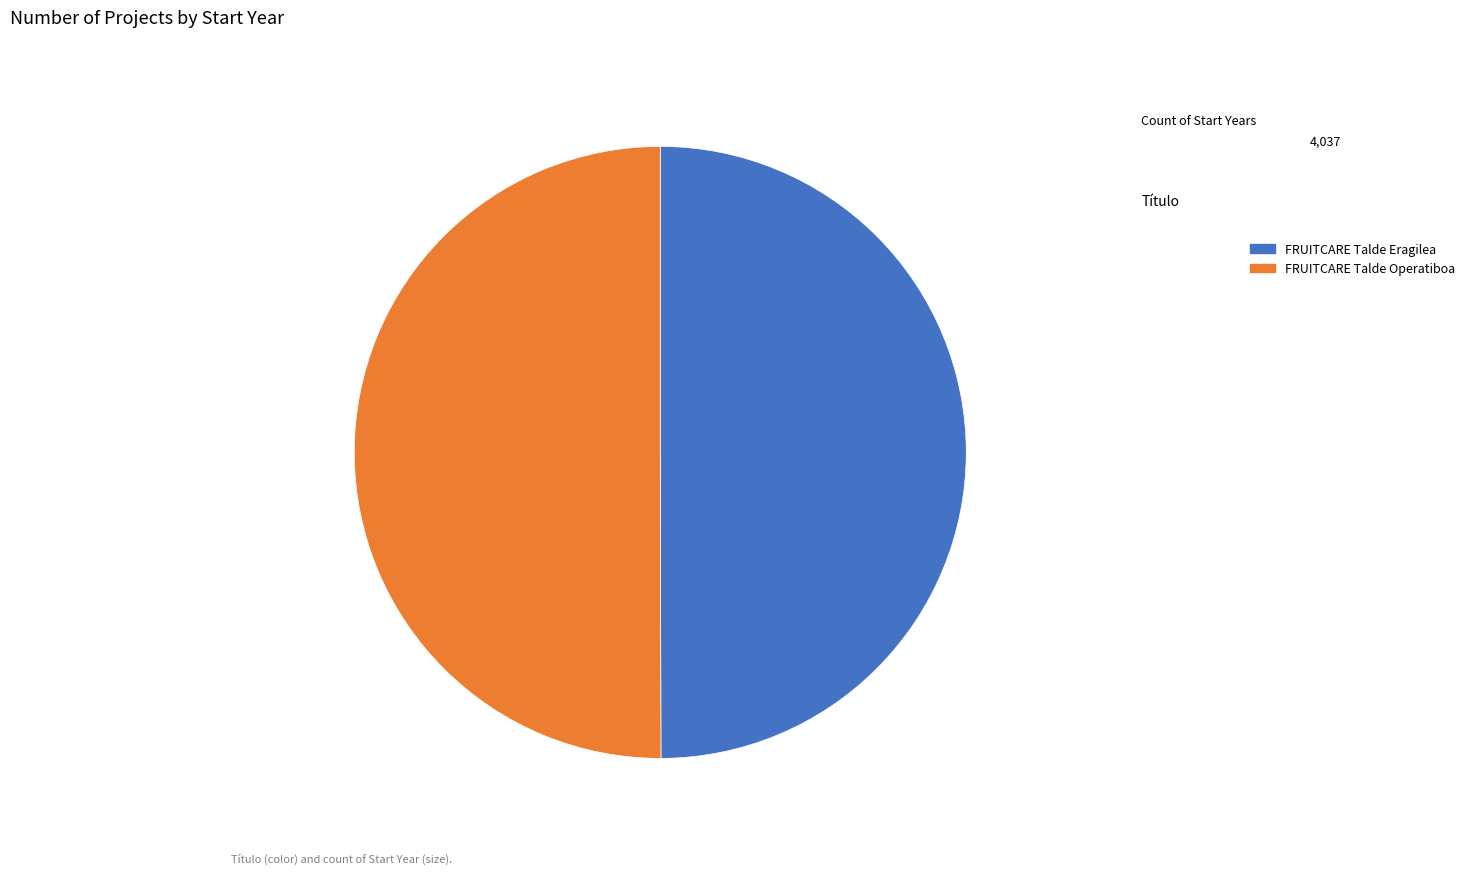

Count the number of slices in the pie.

2